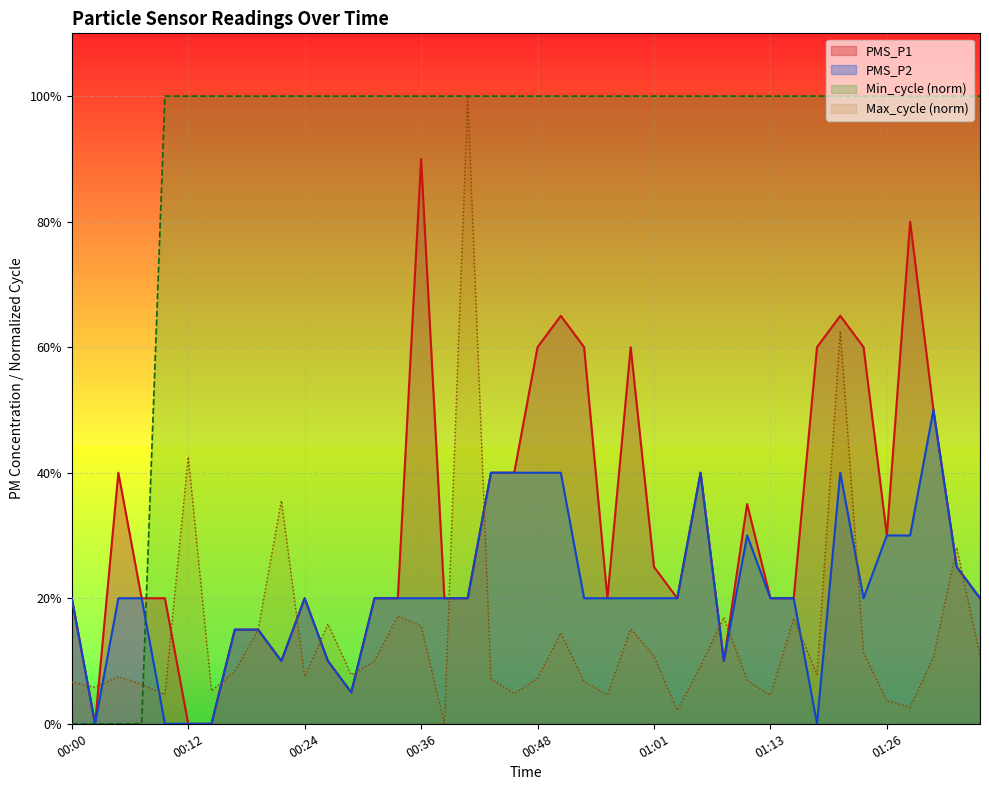

At which label does PMS_P2 reach its minimum?

00:02